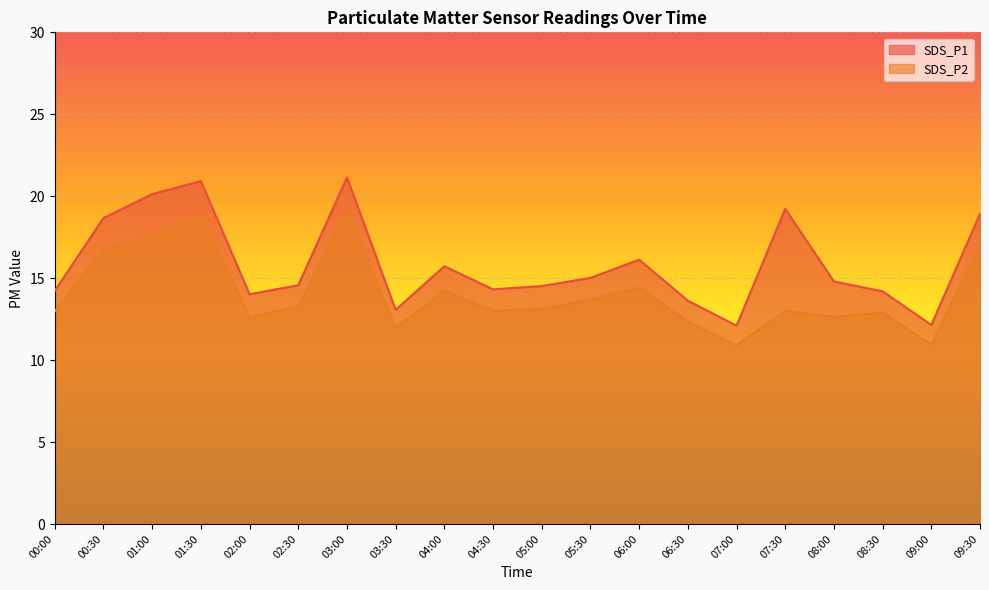

Rank the series by their average value, from lowest to highest.

SDS_P2, SDS_P1